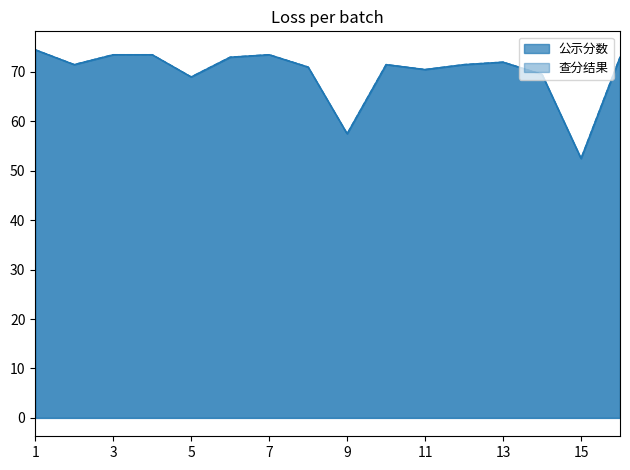

What is the lowest value of the 公示分数 series?

52.5